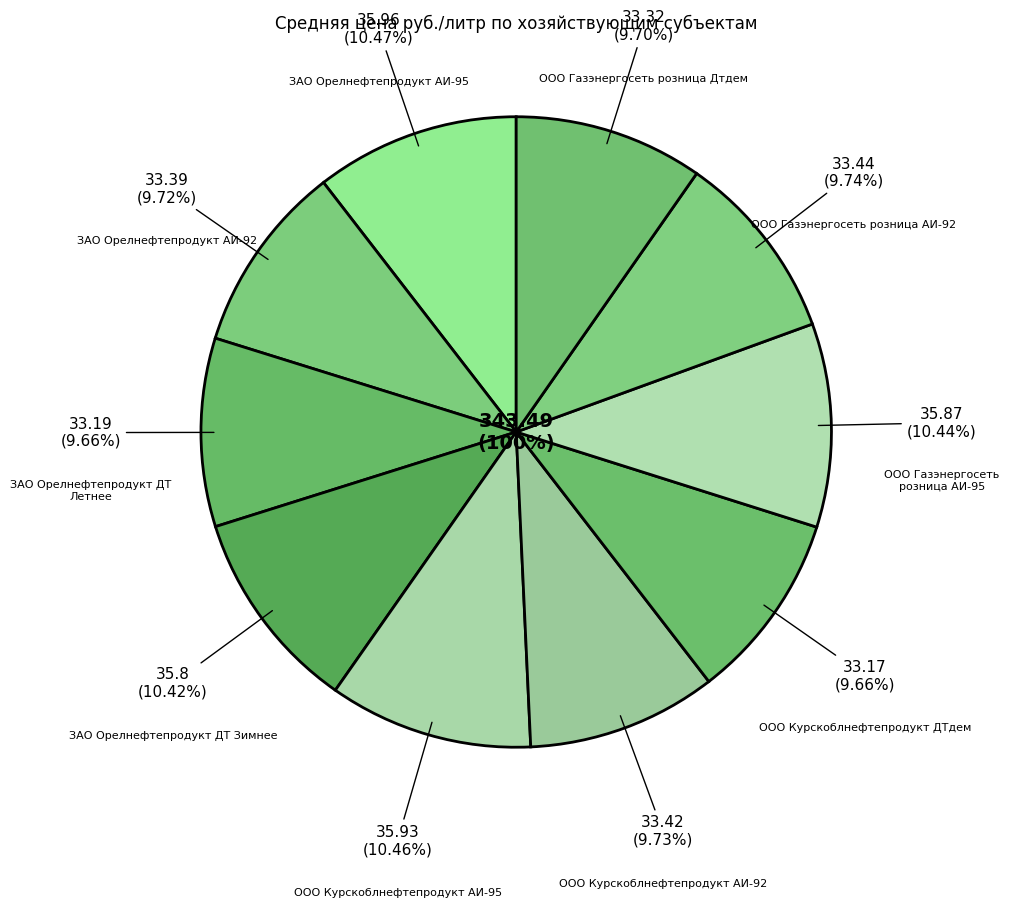

Is there any slice that represents more than half of the pie?

No